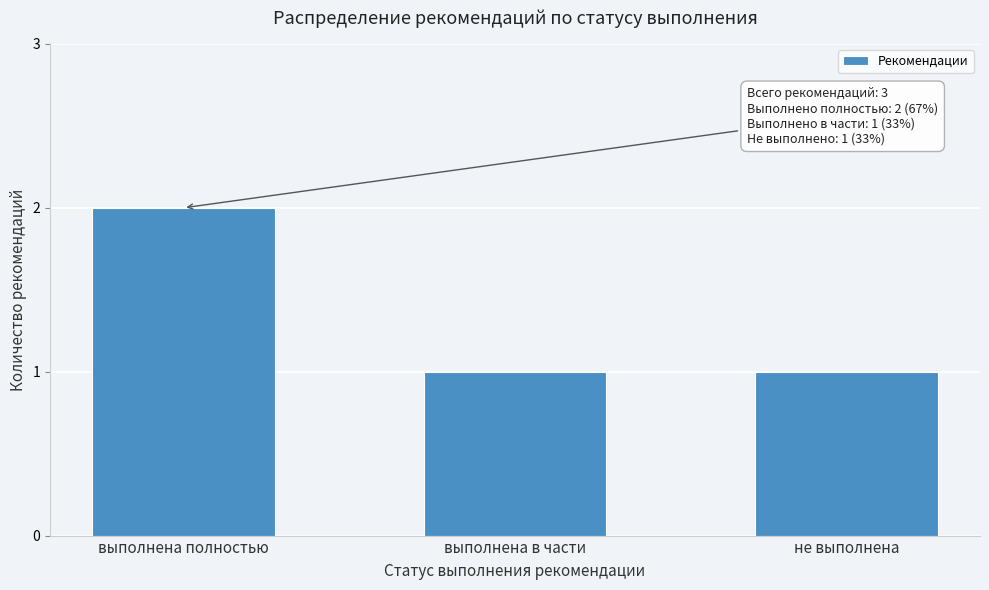

Reading left to right, extract all data points from this chart.

2	1	1